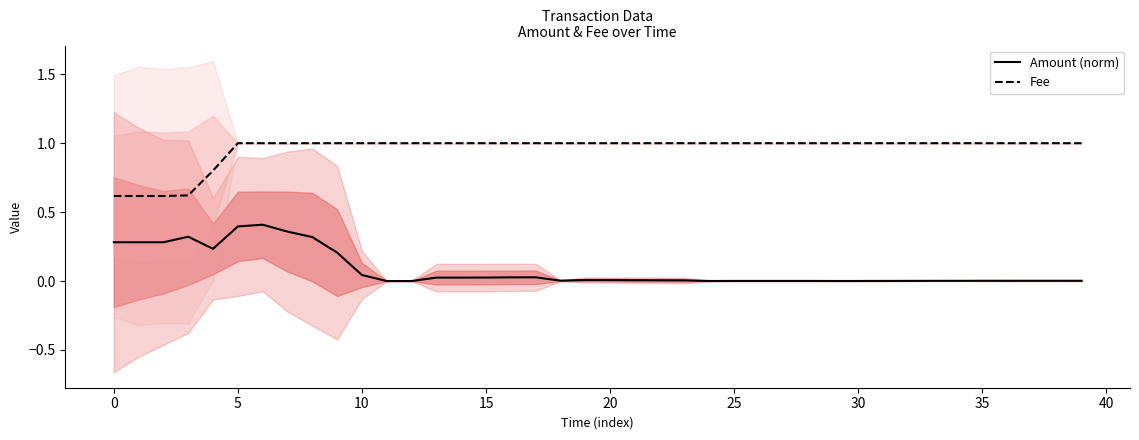

True or false: Amount (norm) and Fee intersect in this chart.

False